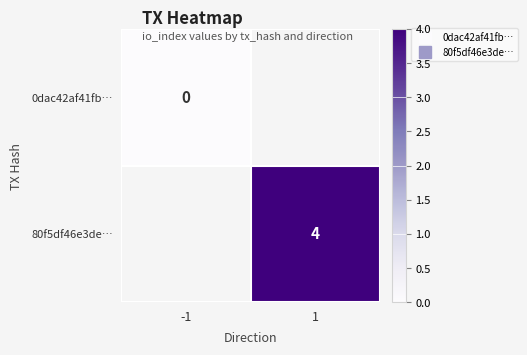

At how many categories does at least one series exceed 0?

1